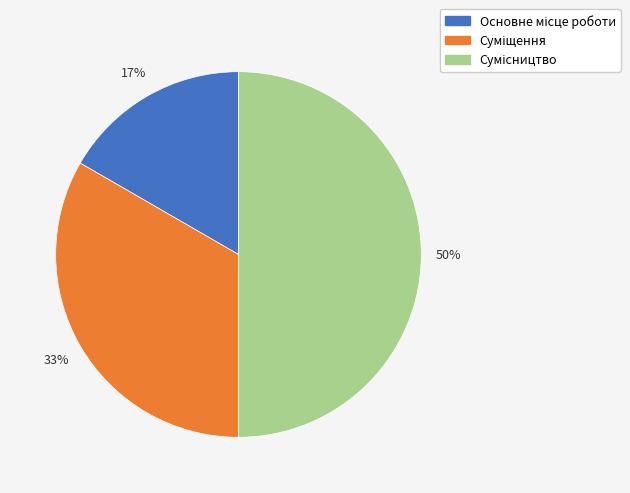

To the nearest percent, what is the difference between the largest and smallest slice percentages?

33%